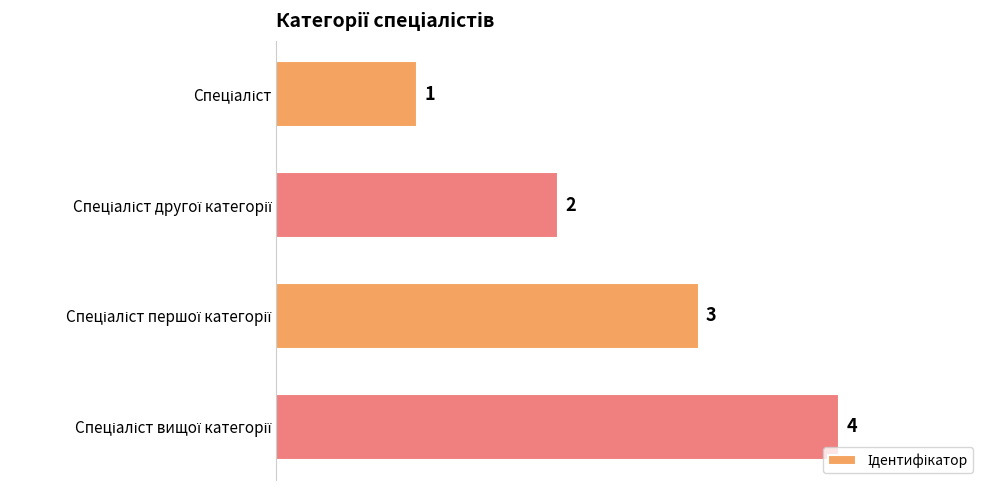

What is the sum of all values?

10